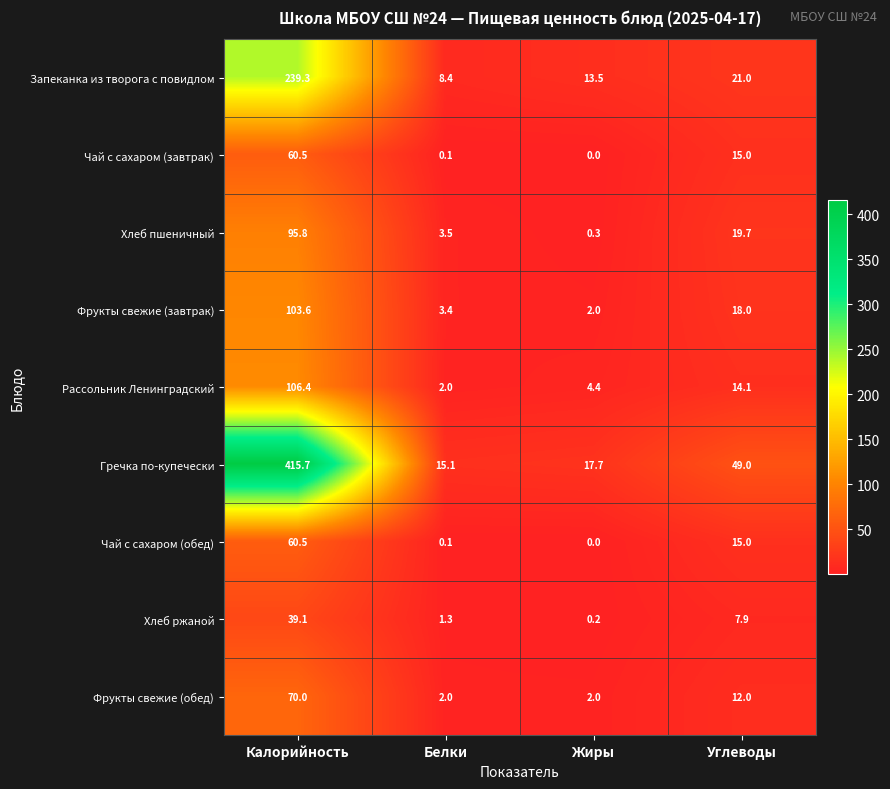

How many series are shown in this chart?

9